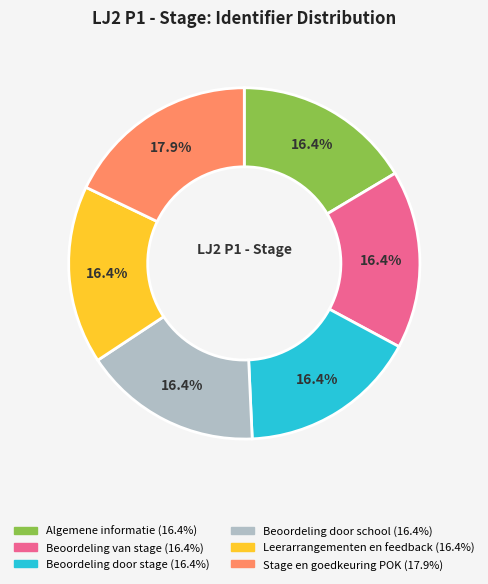

Is it true that Algemene informatie is 24% of the pie?

False